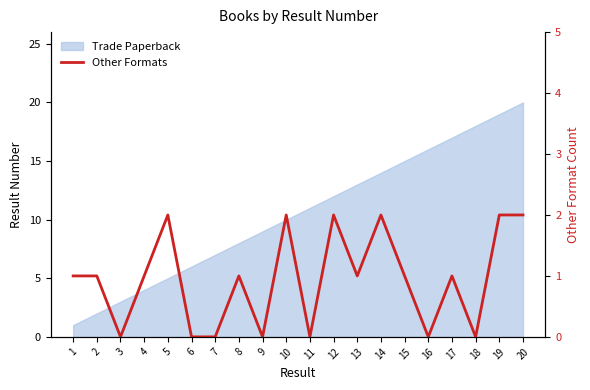

What is the change in value from 9 to 19?

+2